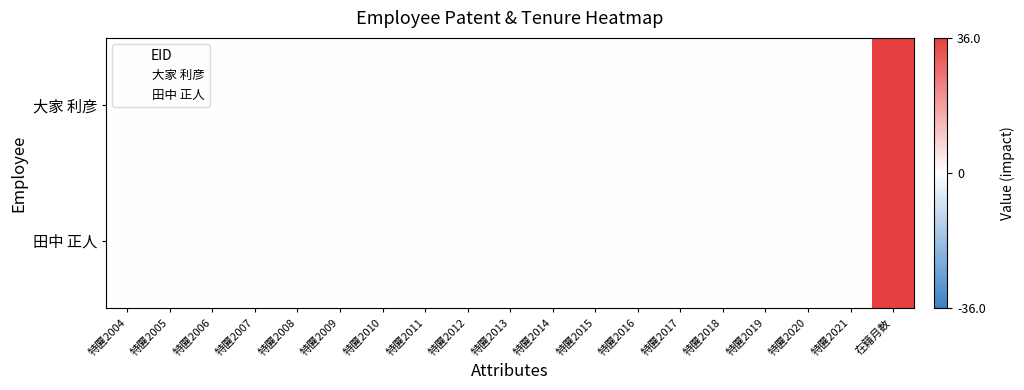

At how many categories does at least one series exceed 28?

1